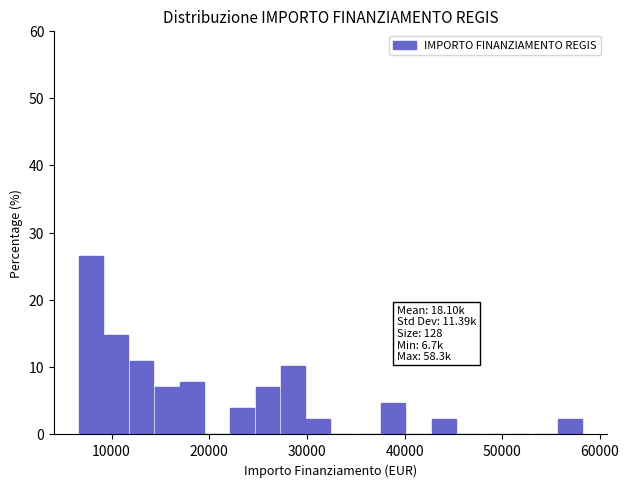

Read against the x-axis, roughly where is the centre of the tallest bar?

8000